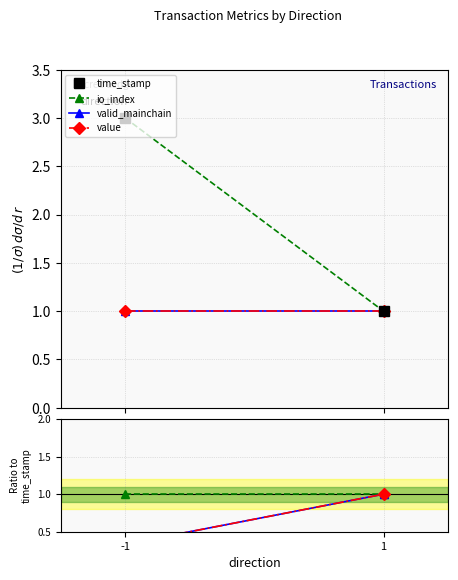

Is it true that time_stamp equals 3.0 at -1?

True